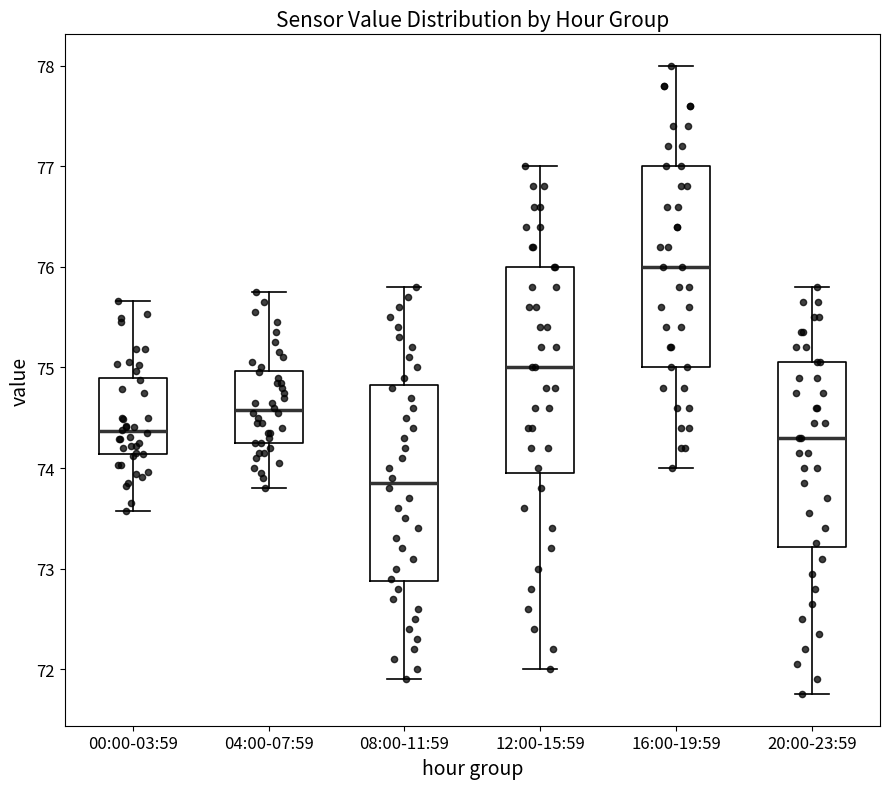

Where is the lower edge of the box for 12:00-15:59 on the y-axis? The values are not printed on the chart, so give them approximately, as read against the axis.

74.0